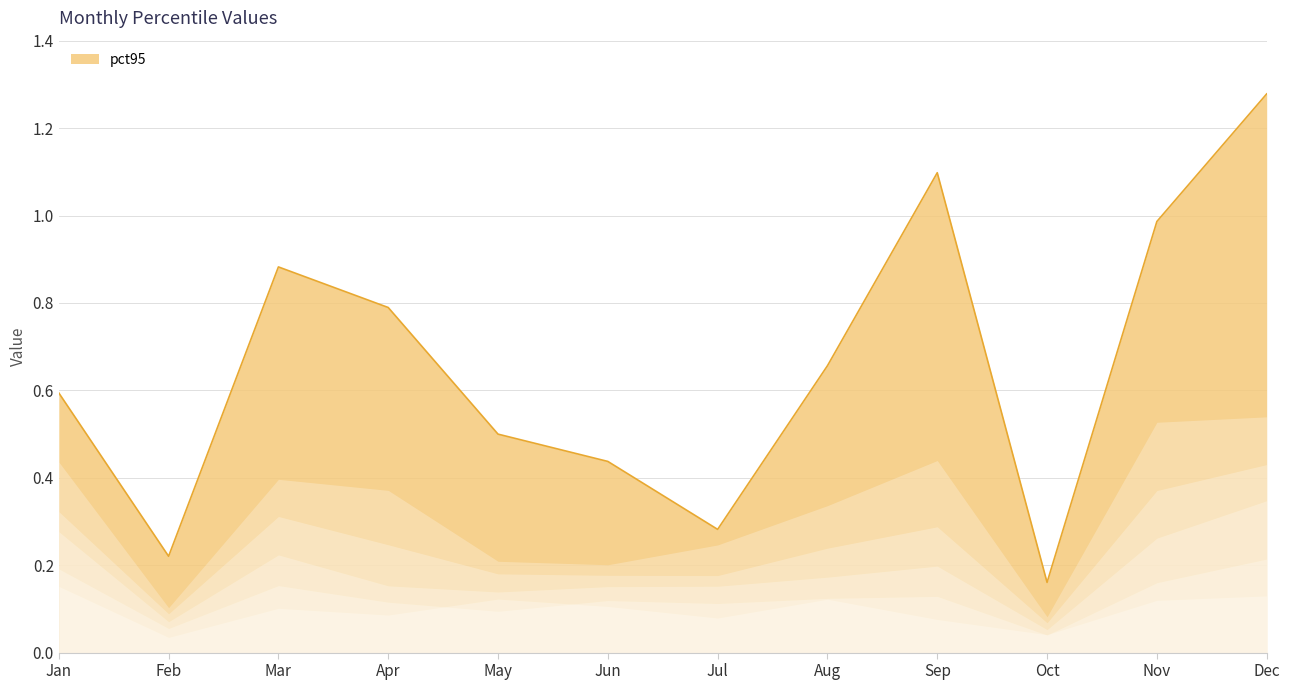

Which category has the lowest value across all series?

Oct